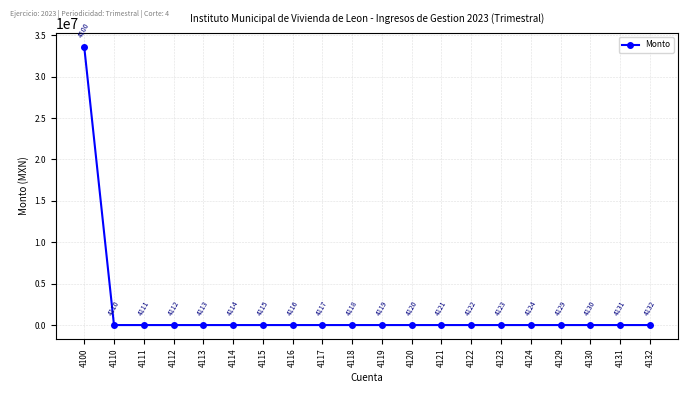

True or false: the data has more than 1 interior local peaks.

False